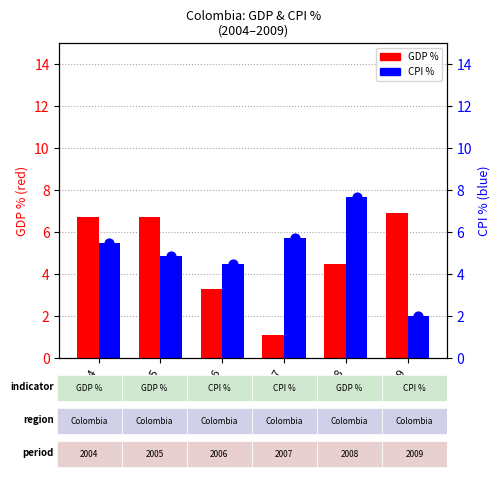

Which series contains the highest Y value?

CPI %